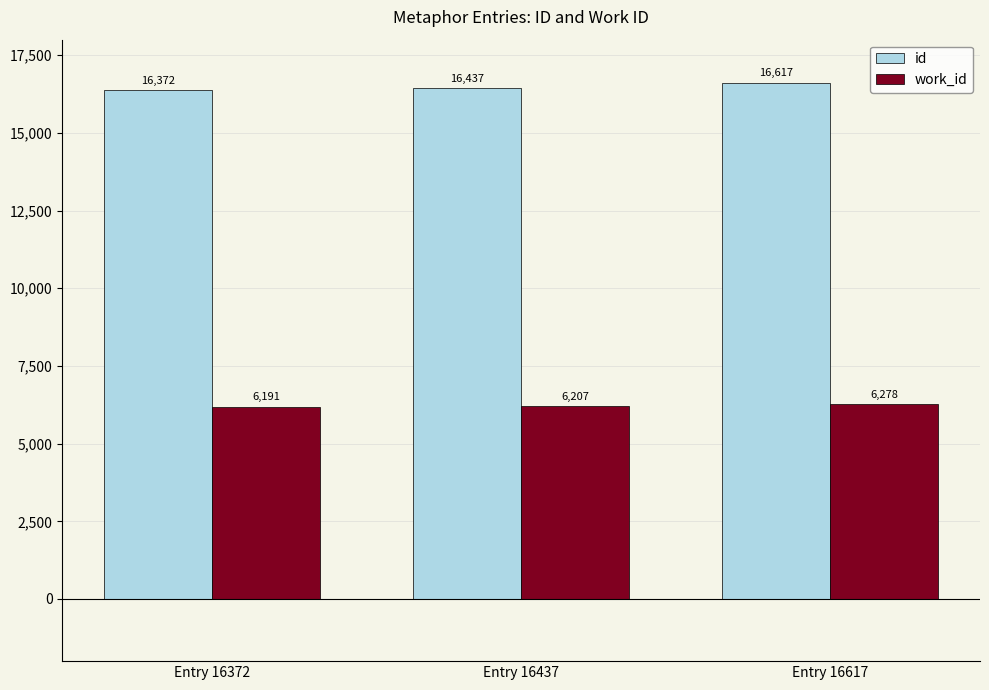

The value of id at Entry 16617 is 16617. True or false?

True